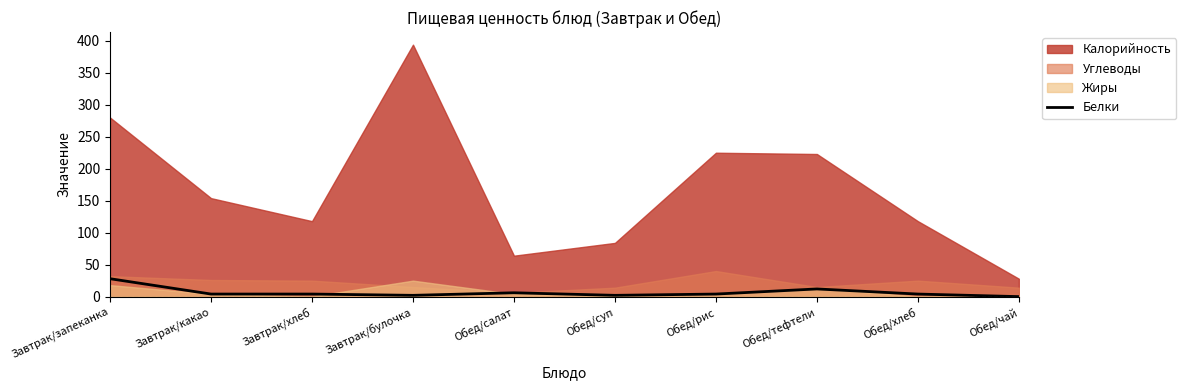

At which category does the chart reach its minimum across all series?

Обед/чай